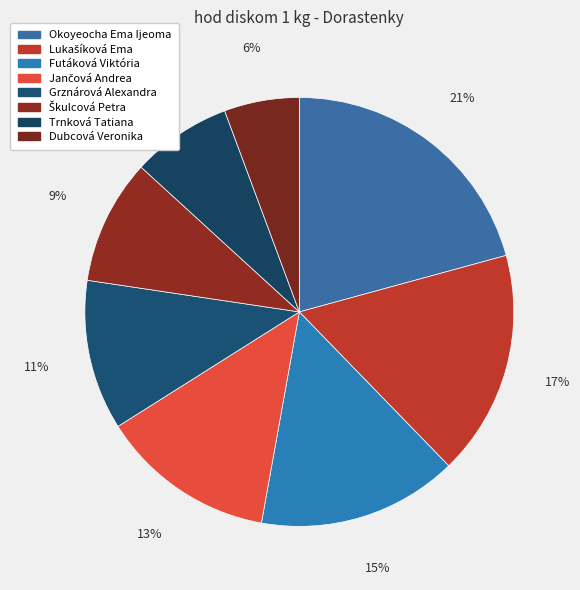

Rank the categories by value from highest to lowest.

Okoyeocha Ema Ijeoma, Lukašíková Ema, Futáková Viktória, Jančová Andrea, Grznárová Alexandra, Škulcová Petra, Trnková Tatiana, Dubcová Veronika